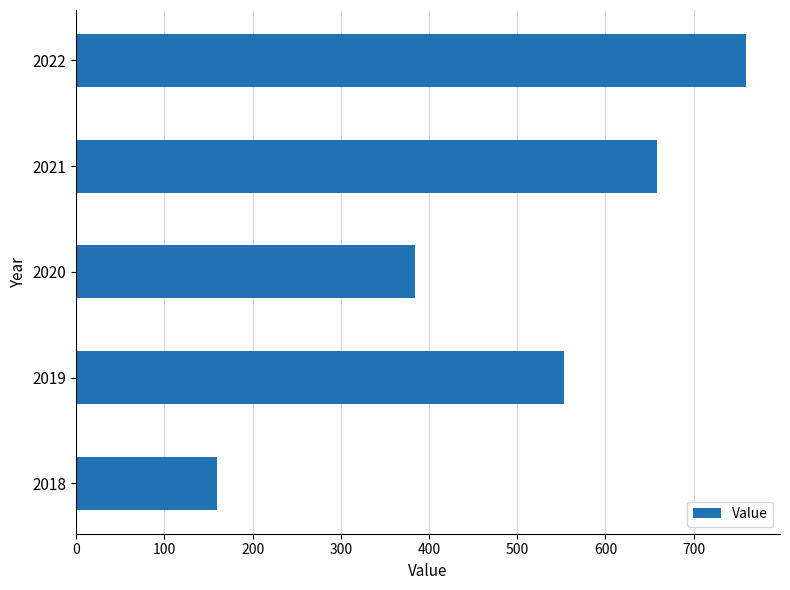

What value does the data have at 2021?

659